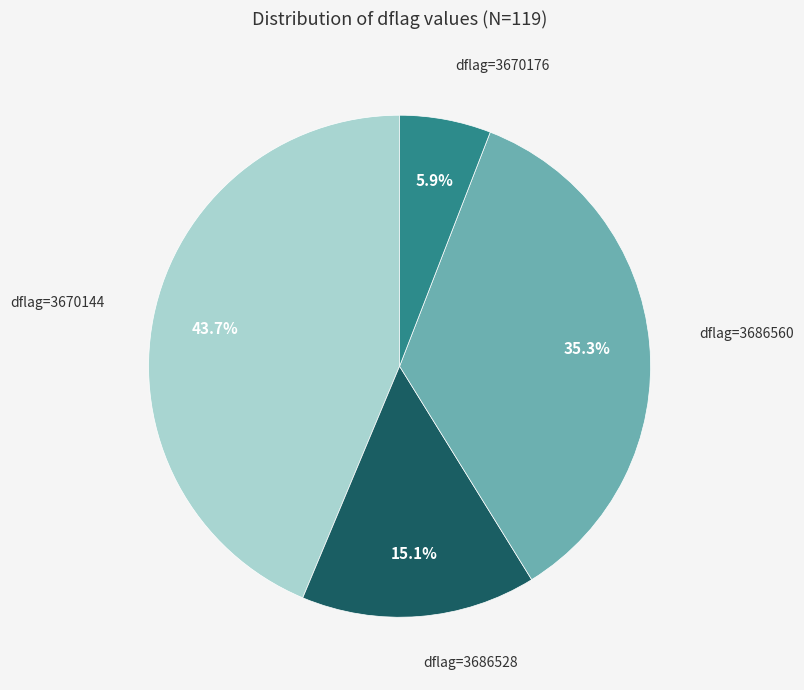

Count the number of slices in the pie.

4